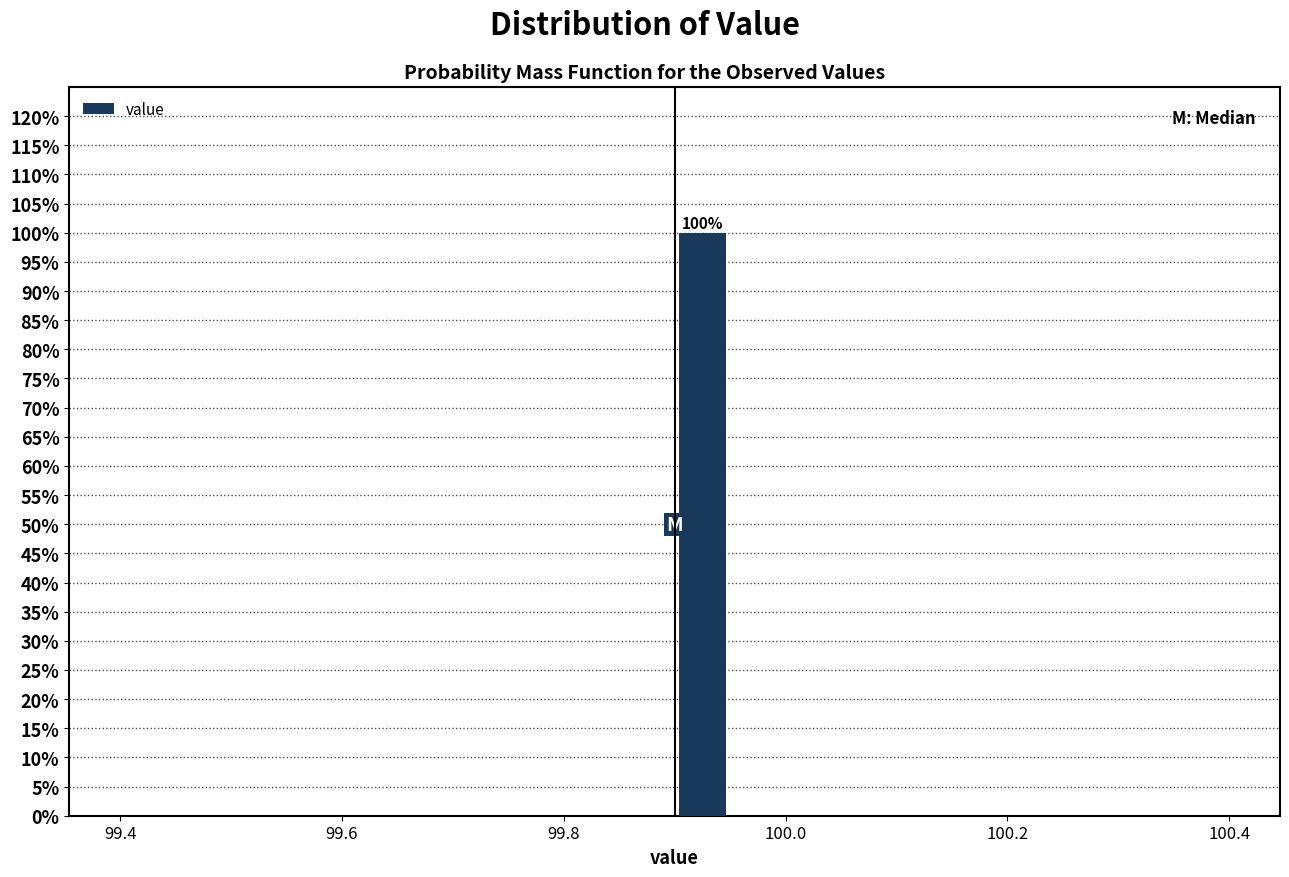

Read against the x-axis, roughly where is the centre of the tallest bar?

99.92